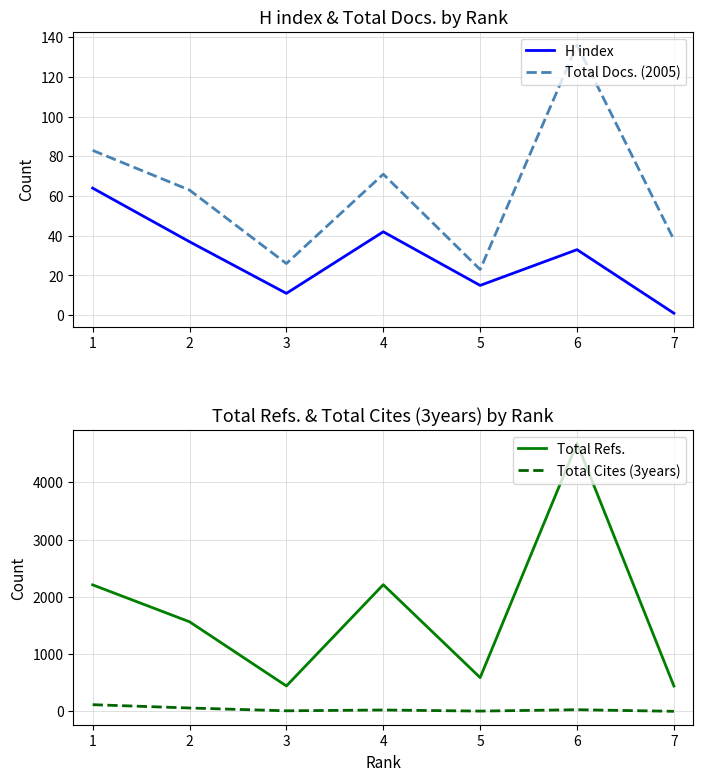

What is the average value of the H index series?

29